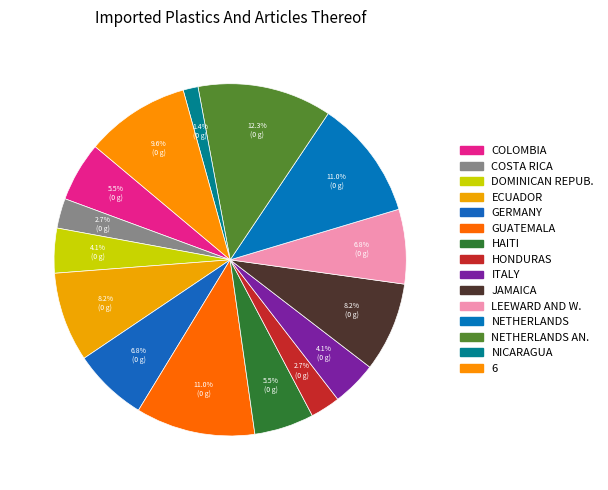

How many segments does this pie chart have?

15